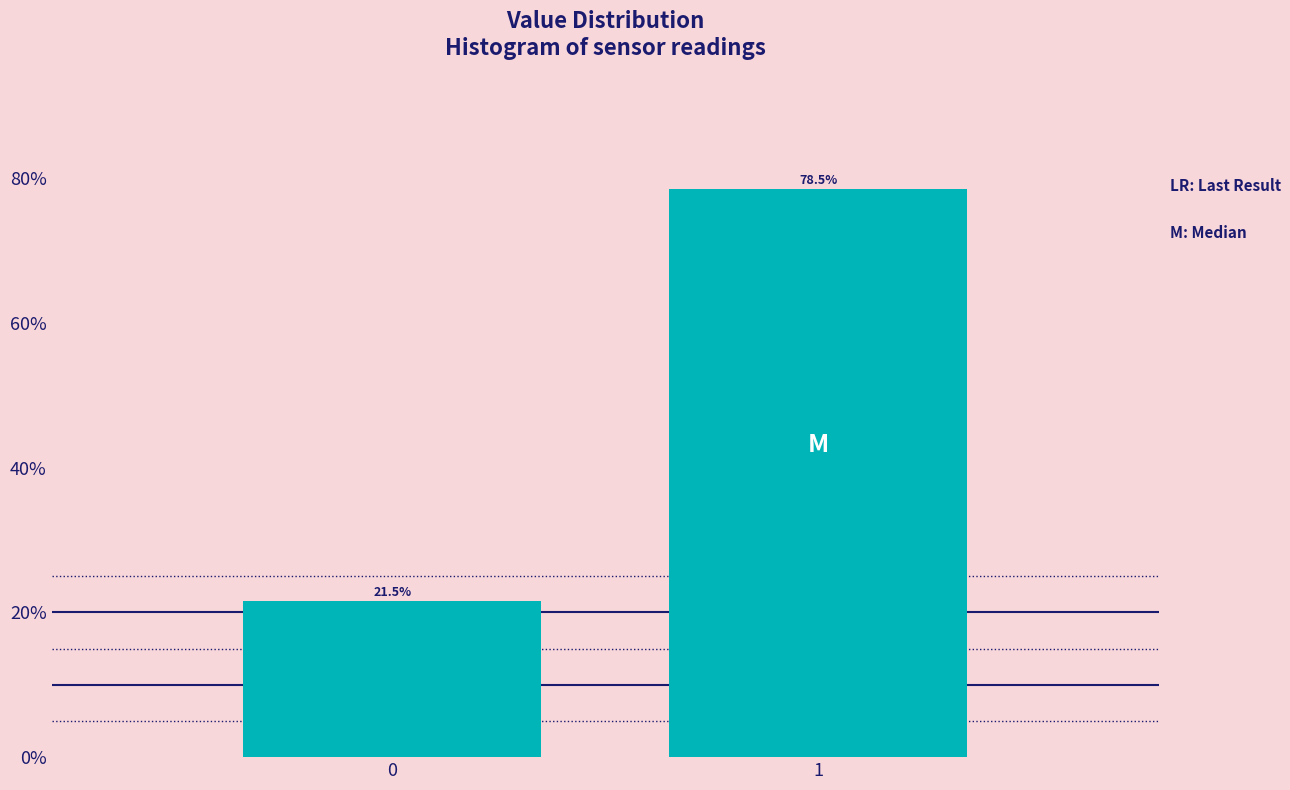

Reading left to right, what are all the values shown in this chart?

21.5	78.5